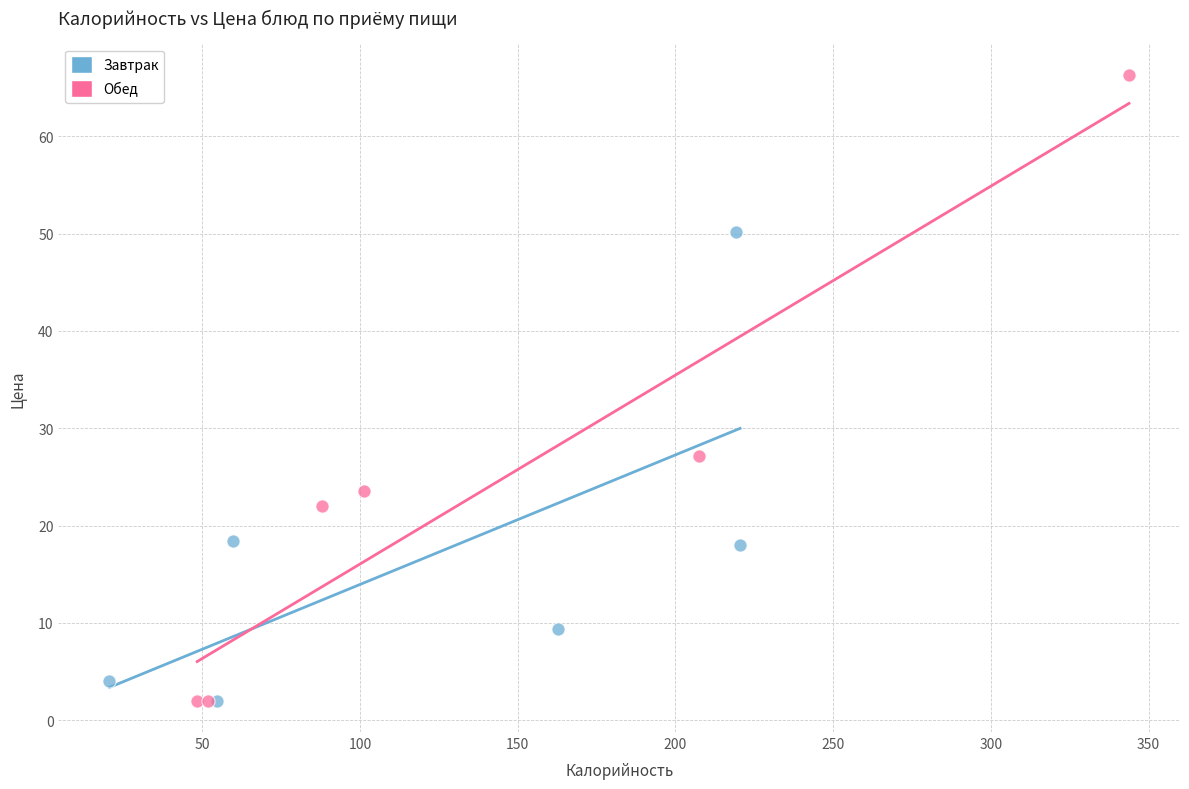

Which series reaches the maximum Y coordinate?

Обед